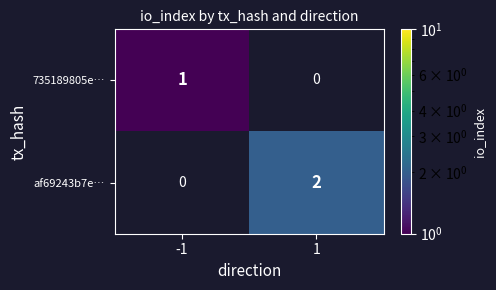

The 735189805e… series shows 1 at -1. True or false?

True